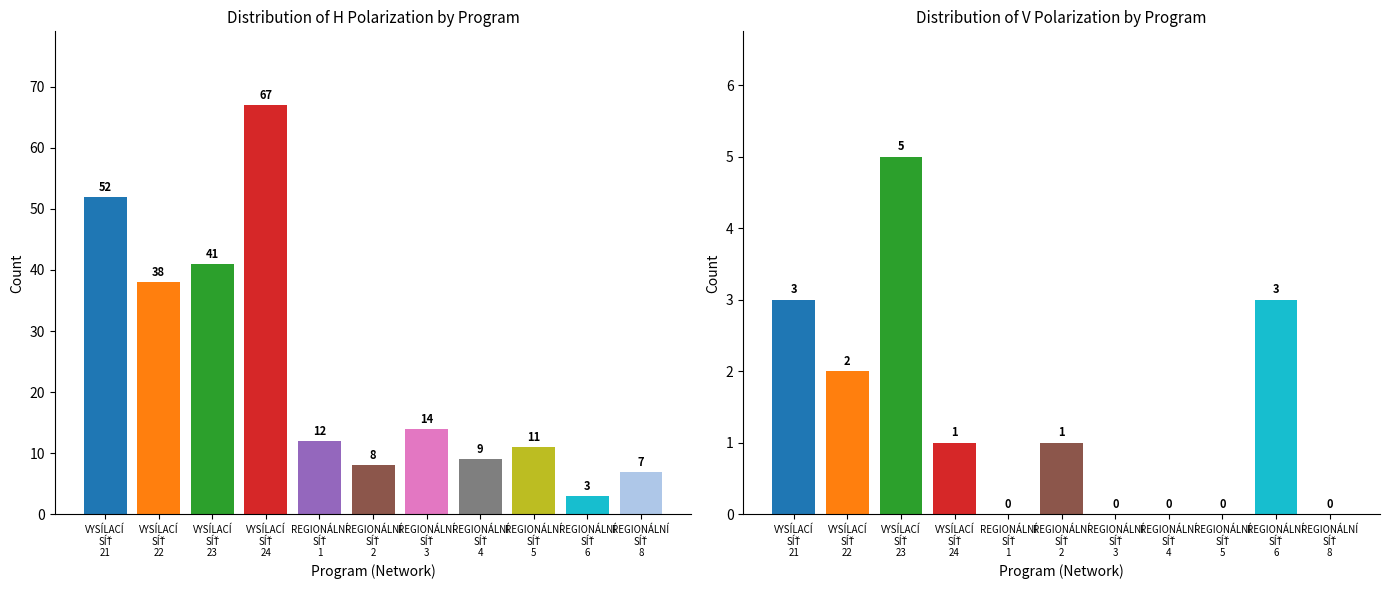

At REGIONÁLNÍ
SÍŤ
5, list the series in order from largest to smallest.

H, V